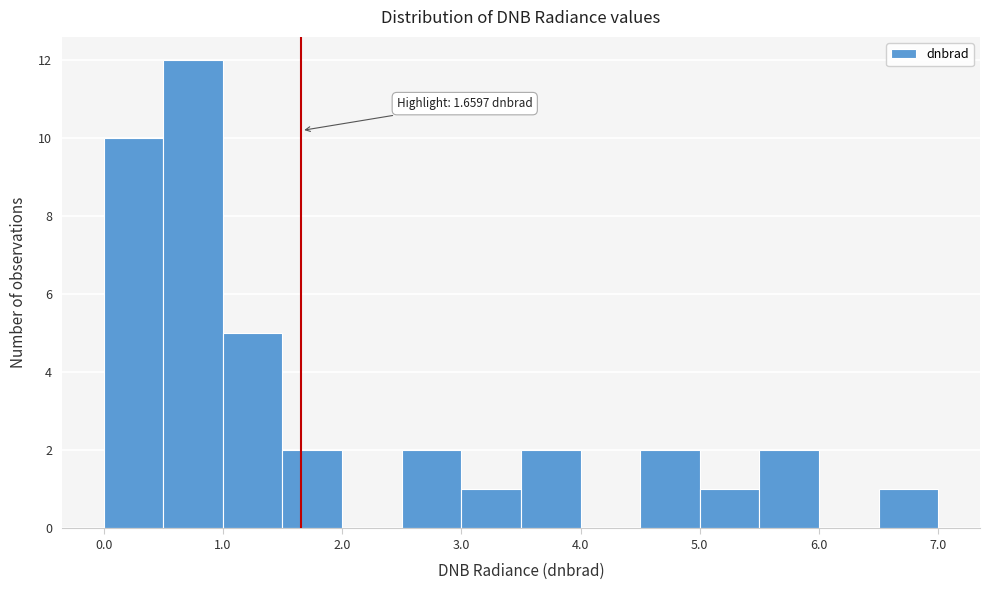

Over which range of the x-axis is the bar tallest?

0.5 to 1.0